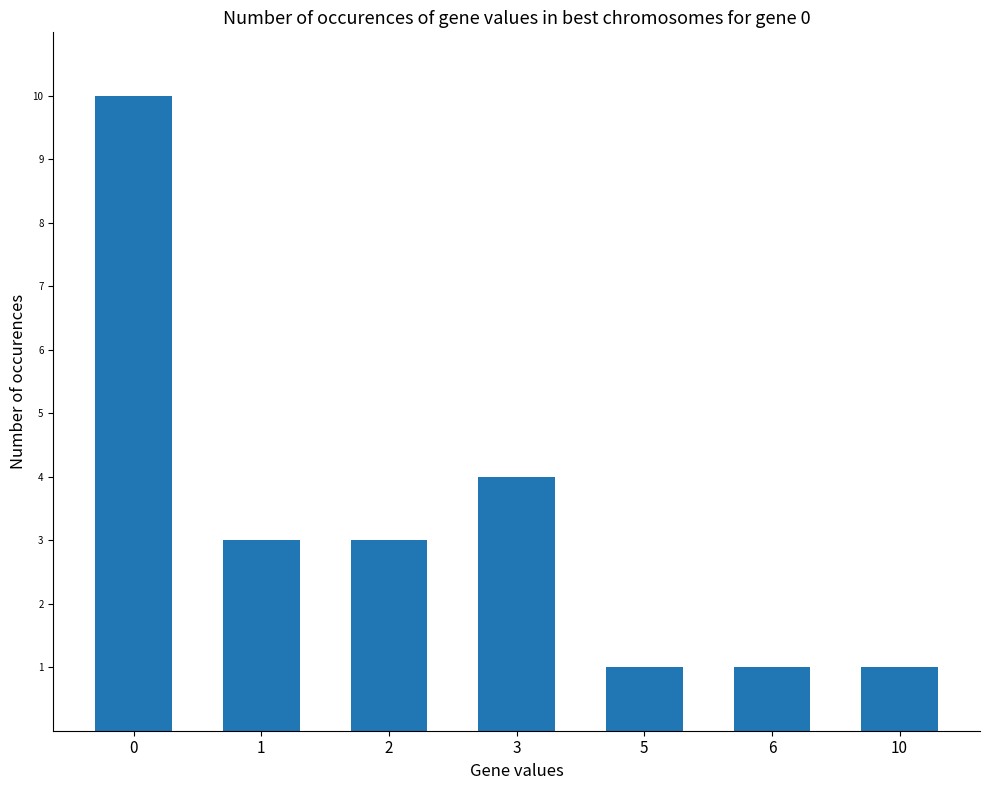

How many values are below 3?

3